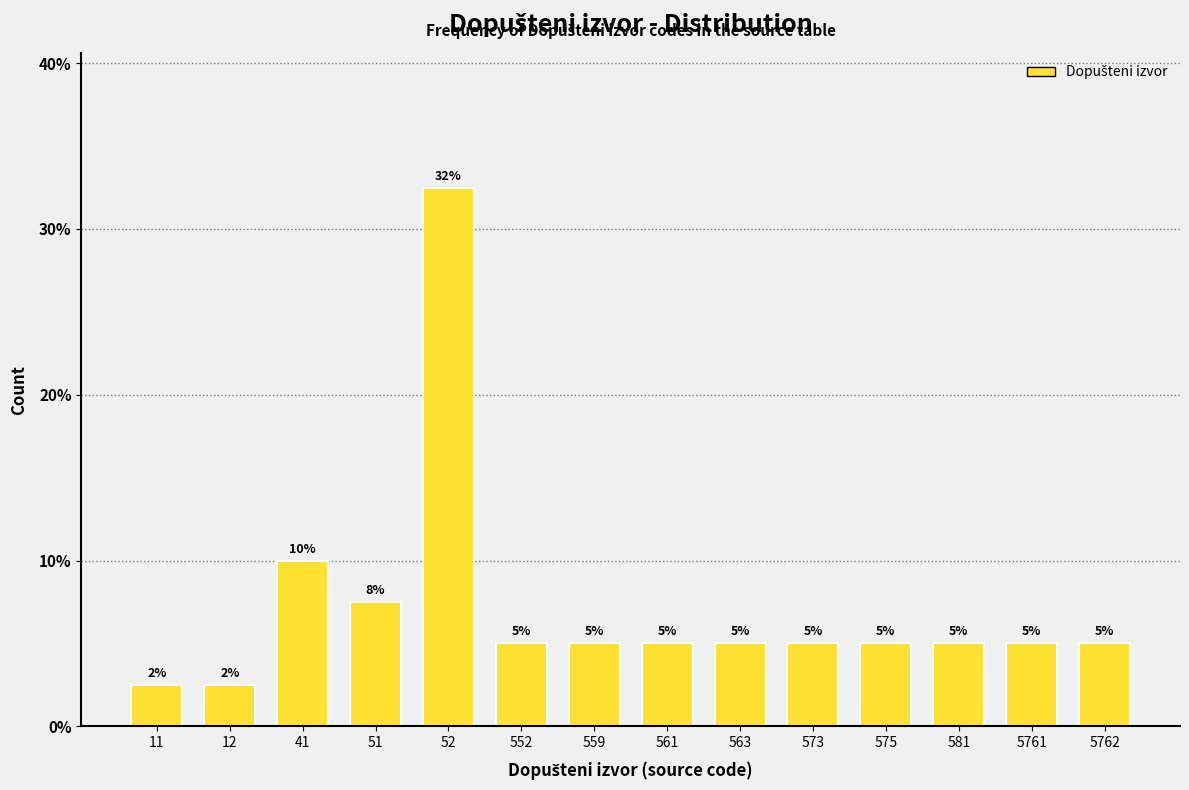

What is the greatest value displayed?

32.5